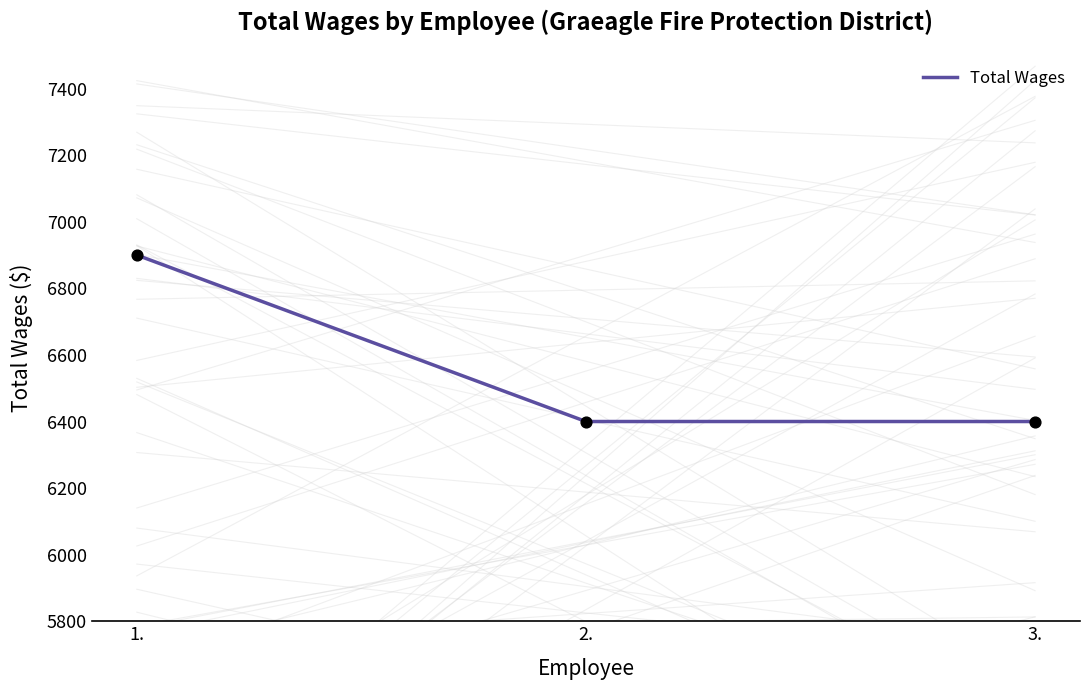

Which has a higher value, 1. or 3.?

1.